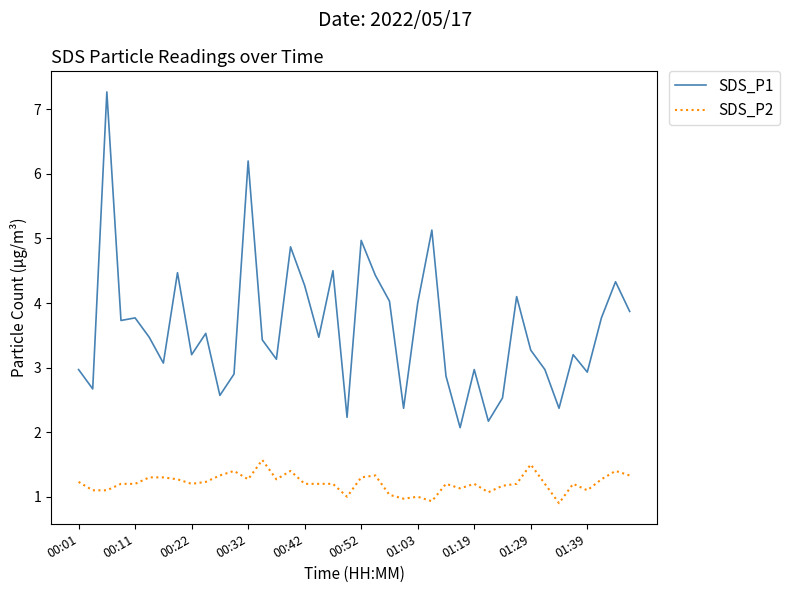

True or false: SDS_P1 and SDS_P2 cross at least once.

False